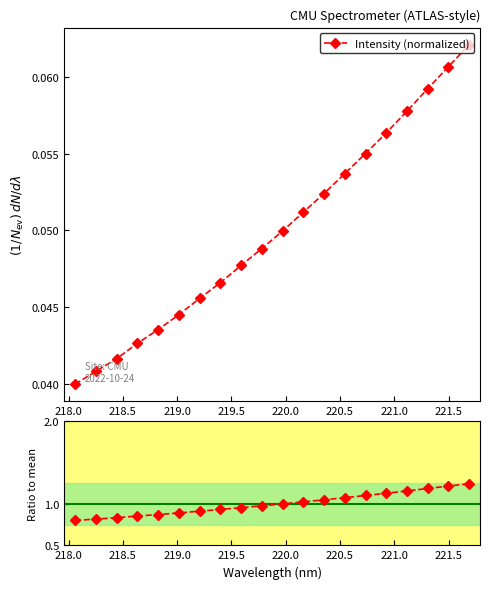

Count the Intensity (normalized) values in the range 0 to 1.

20